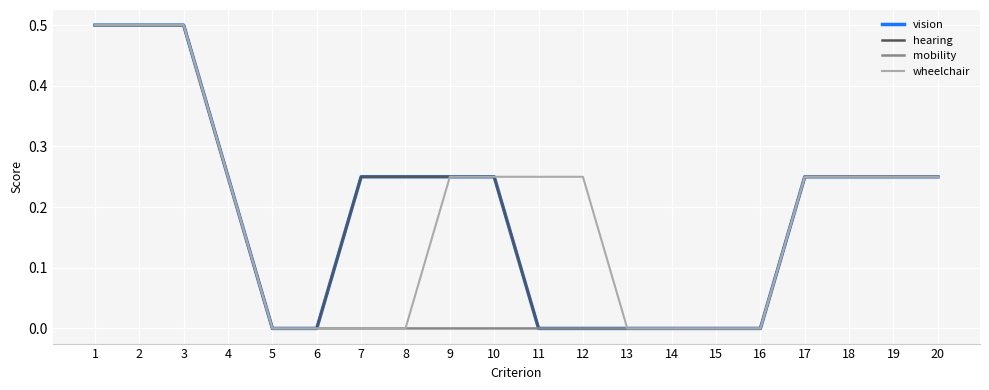

Which has a higher value, 10 or 17?

10